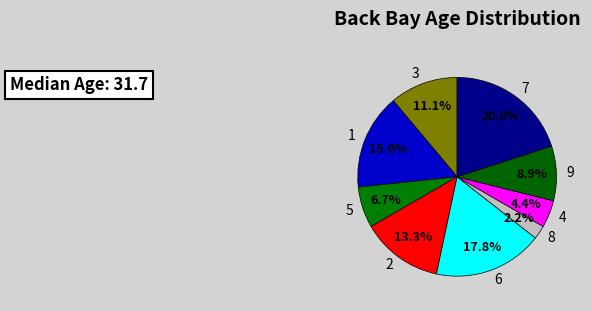

To the nearest percent, what is the combined percentage of 1 and 8?

18%